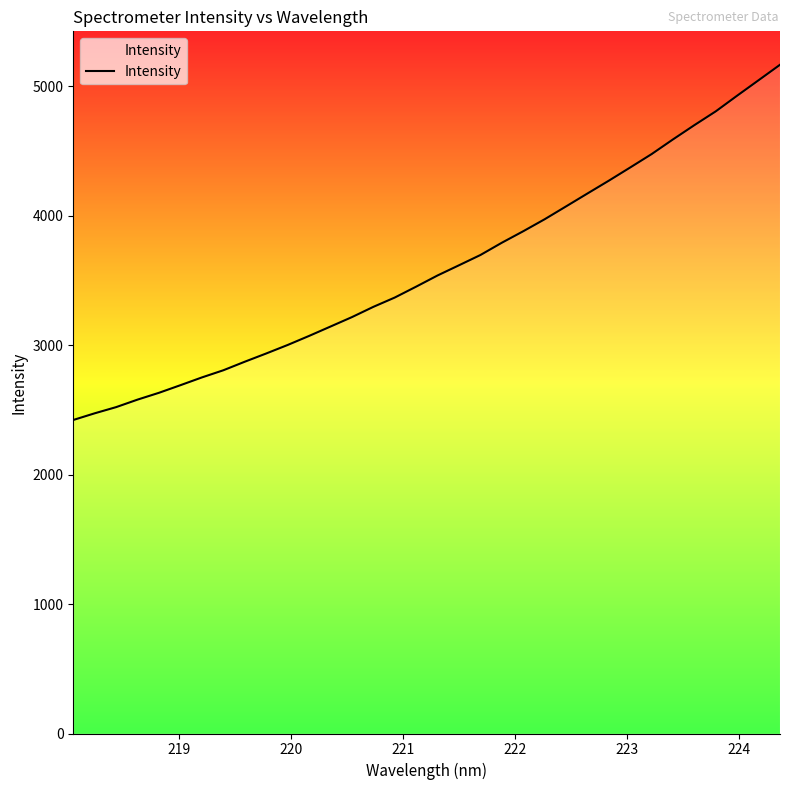

Reading left to right, extract all data points from this chart.

2421.5	2473.1	2520.8	2578.9	2631.6	2690.3	2750.2	2805.5	2871.5	2935.1	3000.7	3070.7	3143.1	3215.9	3295.2	3367.1	3451.4	3537.8	3616.4	3695.6	3790.4	3879.2	3971.8	4071.0	4170.7	4269.8	4371.9	4475.2	4588.9	4699.0	4805.6	4926.7	5045.7	5165.0